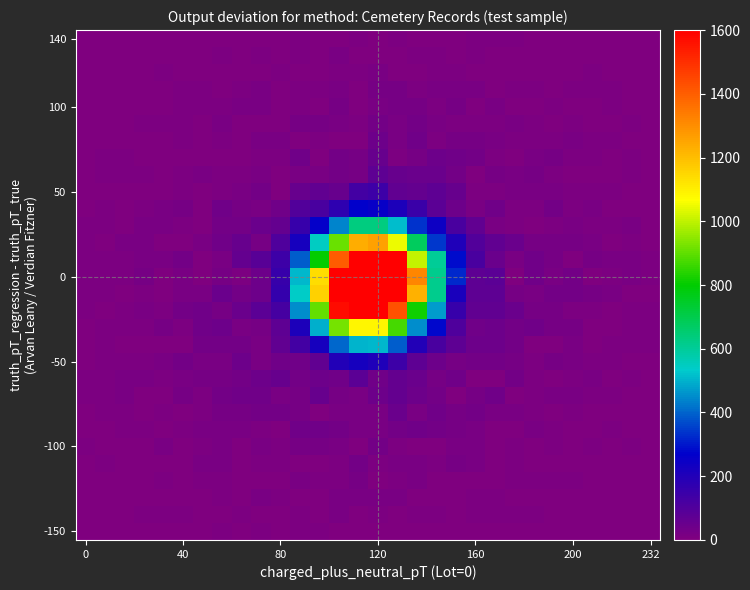

Which category has the lowest value across all series?

28